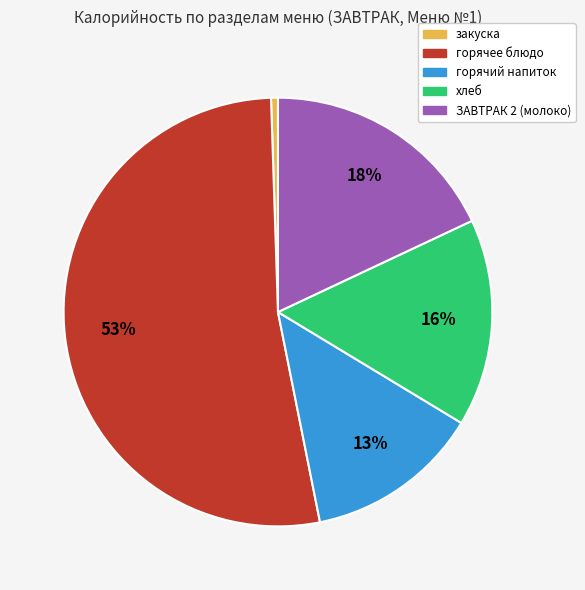

The закуска slice represents 11% of the pie. True or false?

False